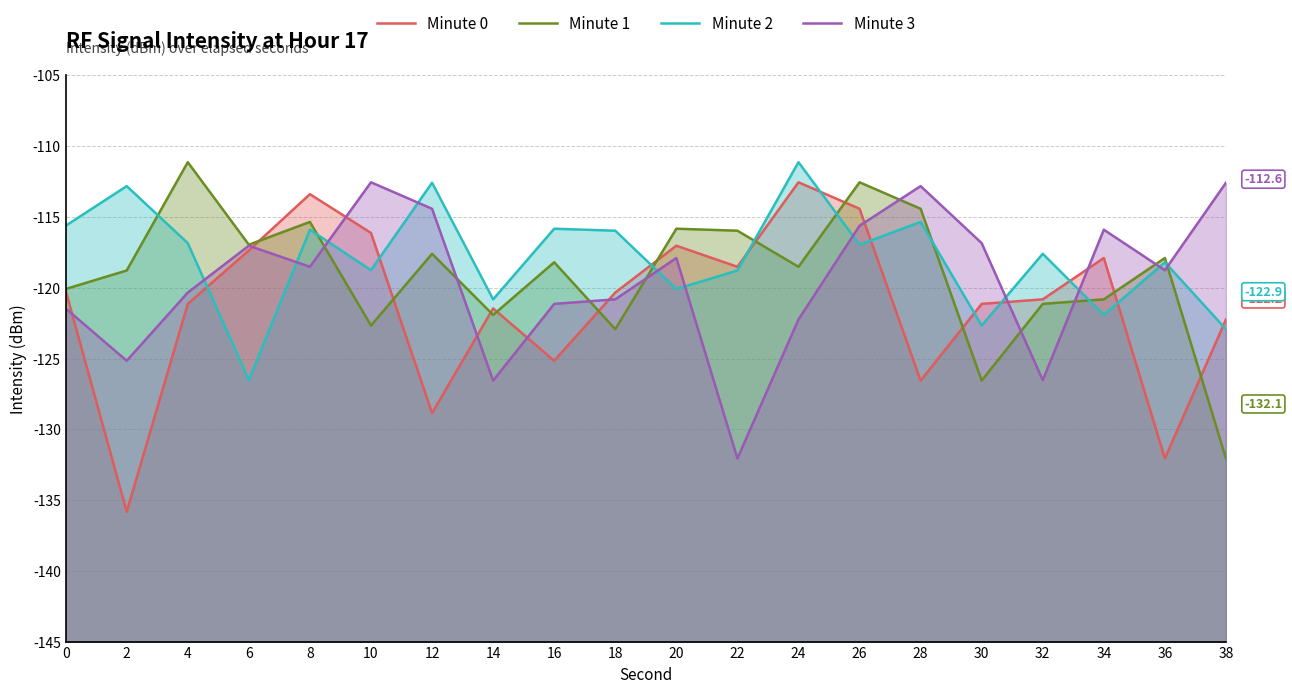

What is the sum of the Minute 2 values at 38 and 32?

-240.5